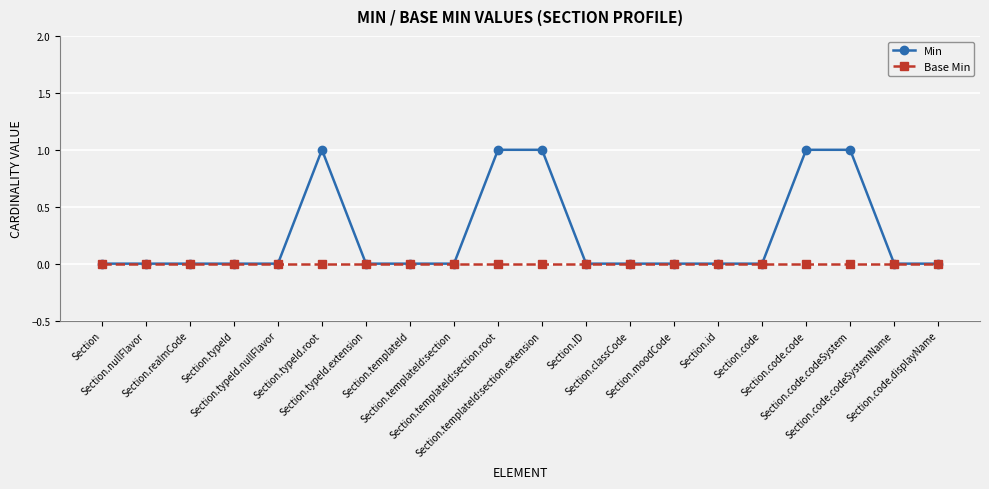

Which series has the largest total across all categories?

Min